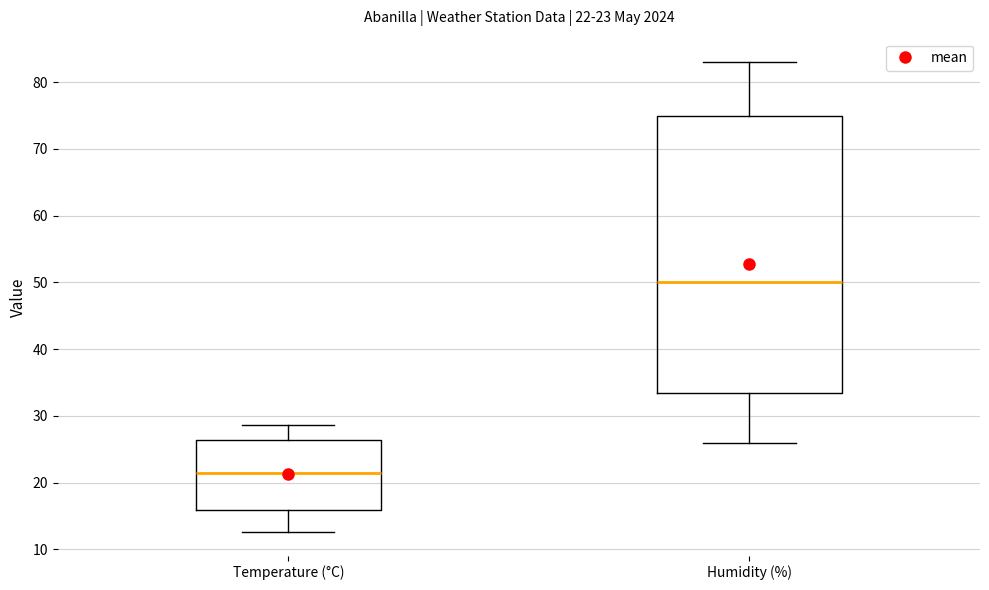

Which box has the highest median line?

Humidity (%)